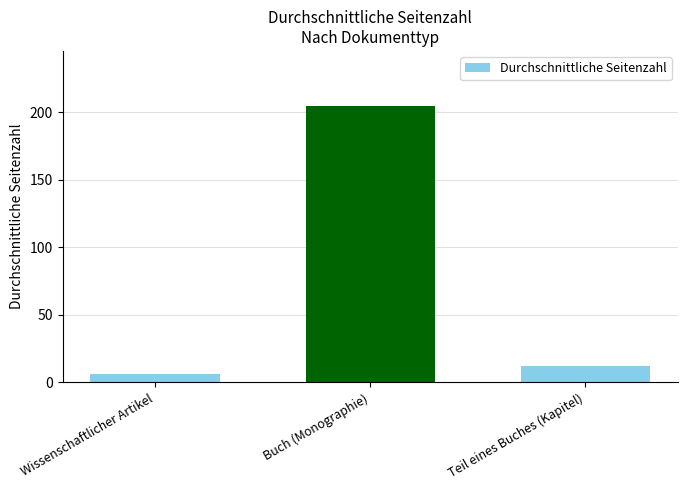

How many bars are there in total?

3